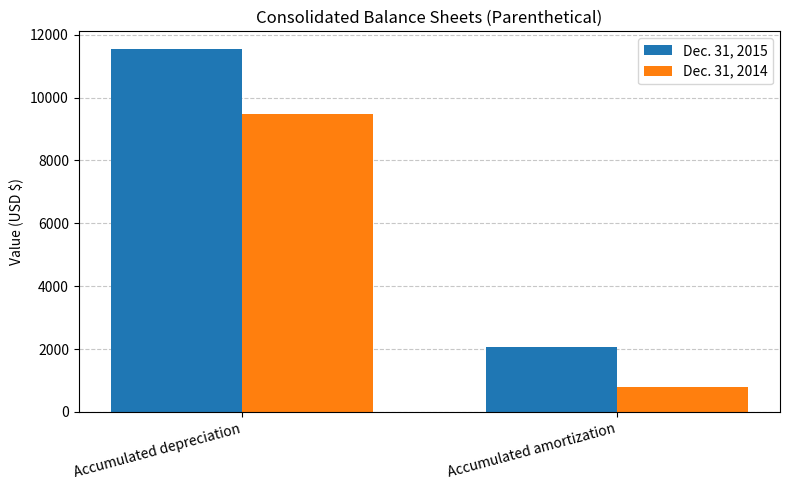

How many series are shown in this chart?

2